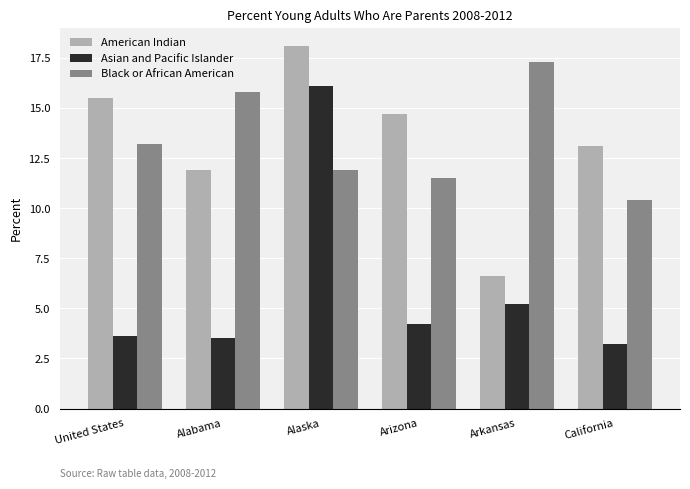

Rank the categories by Black or African American value from highest to lowest.

Arkansas, Alabama, United States, Alaska, Arizona, California